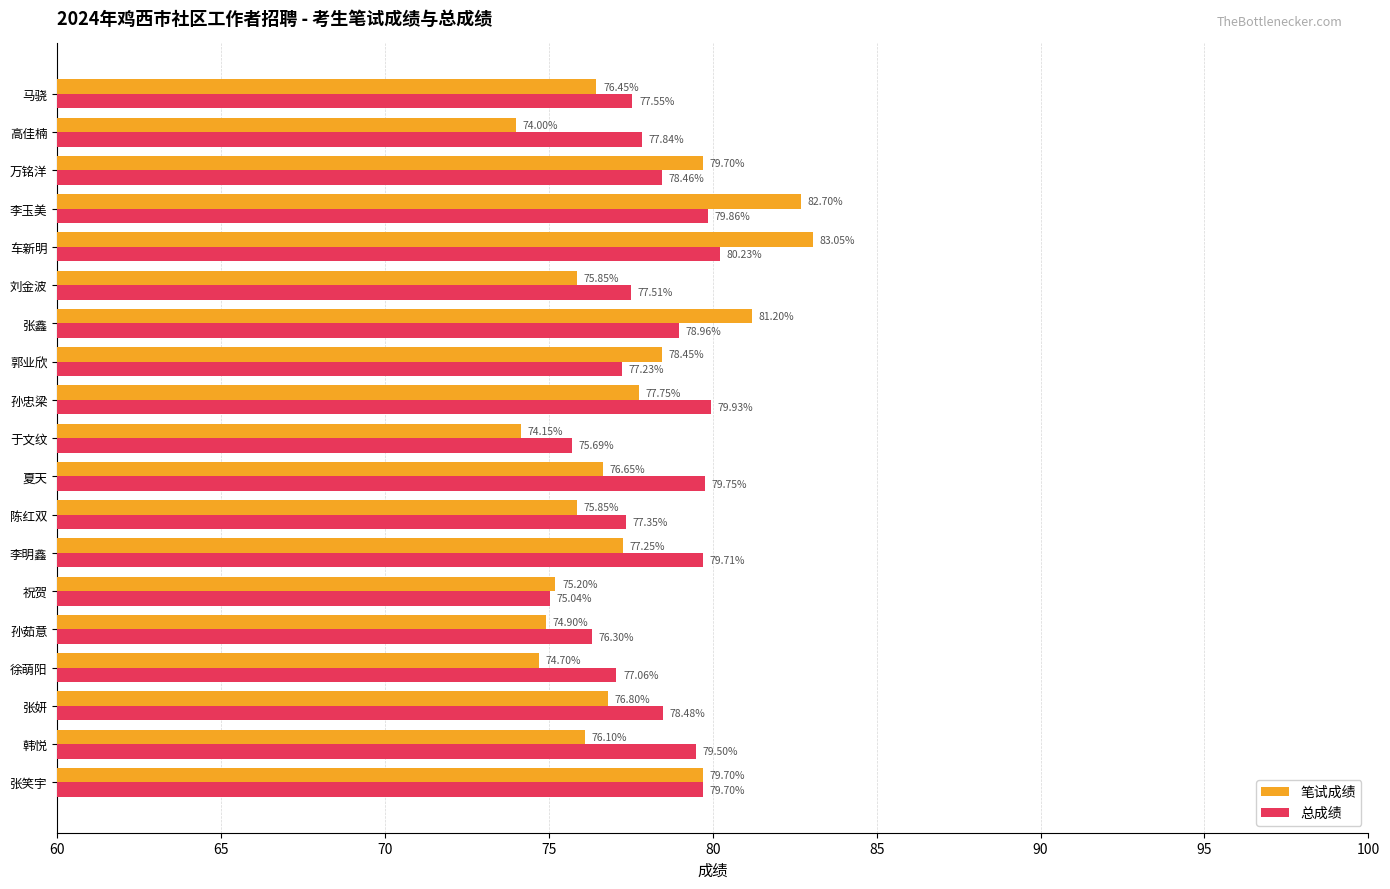

Rank the series by their maximum value, from lowest to highest.

总成绩, 笔试成绩